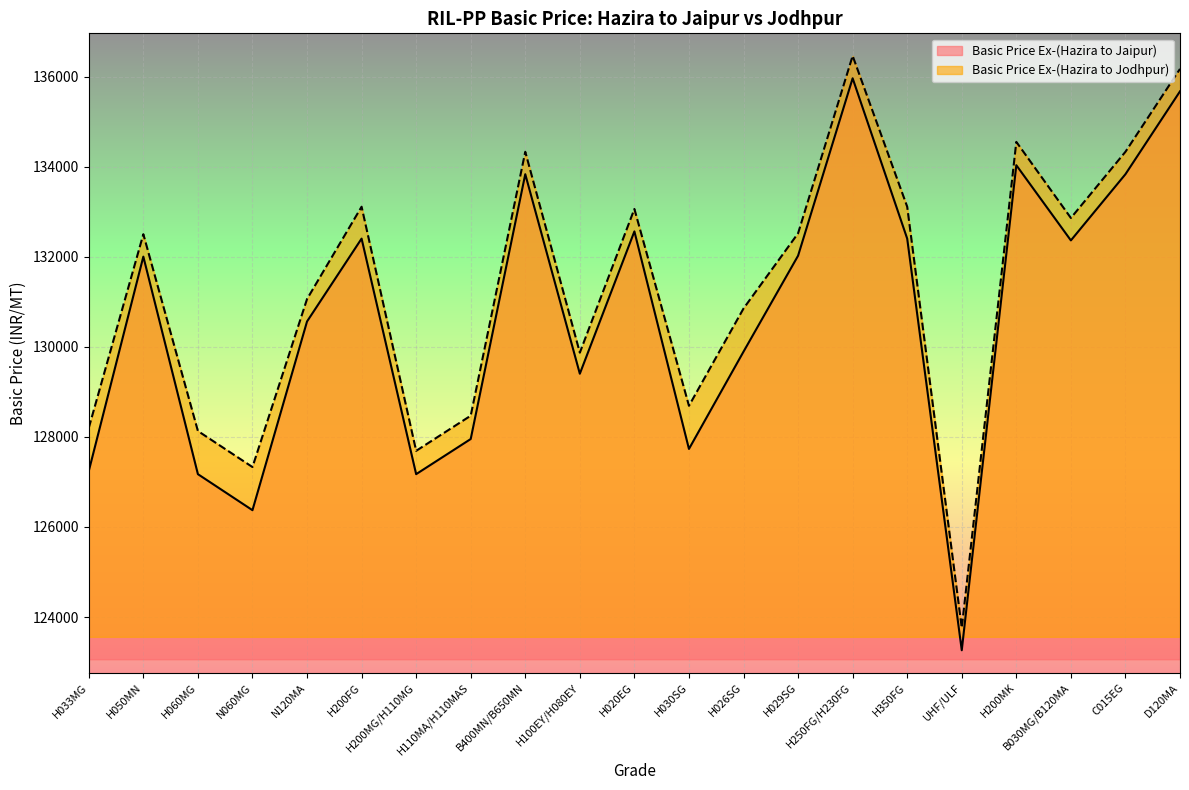

The value of Basic Price Ex-(Hazira to Jodhpur) at H026SG is 130851. True or false?

True